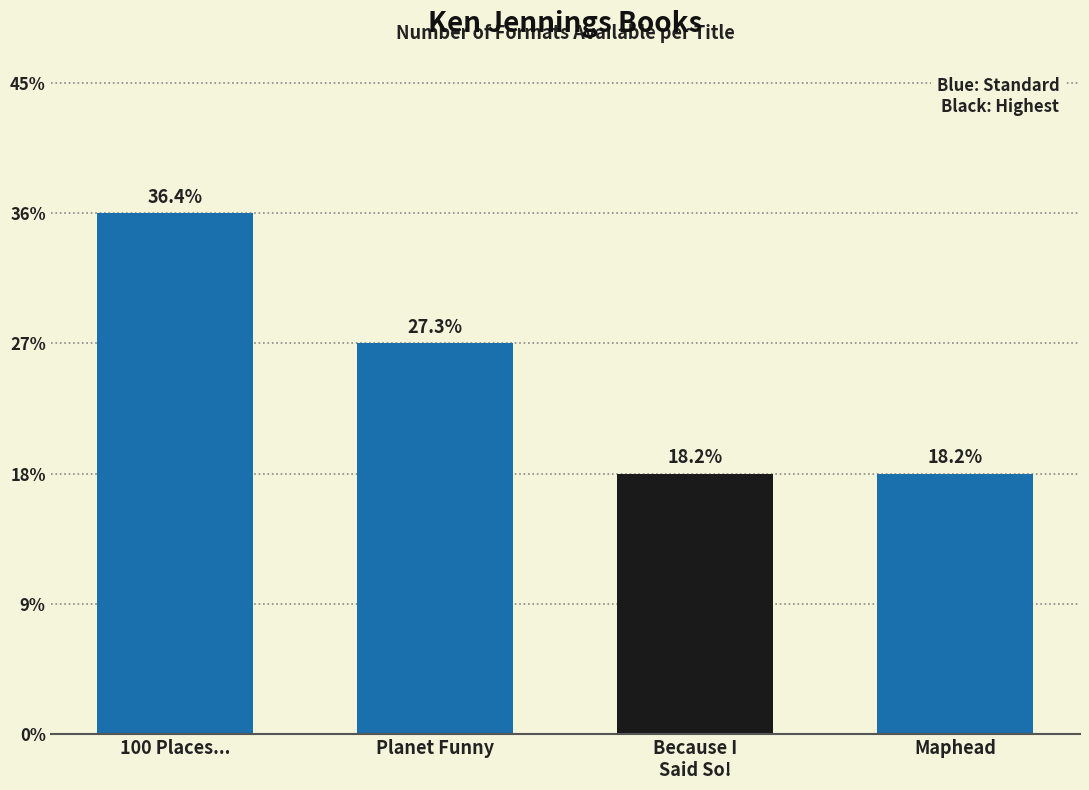

What position from the right is Planet Funny?

3